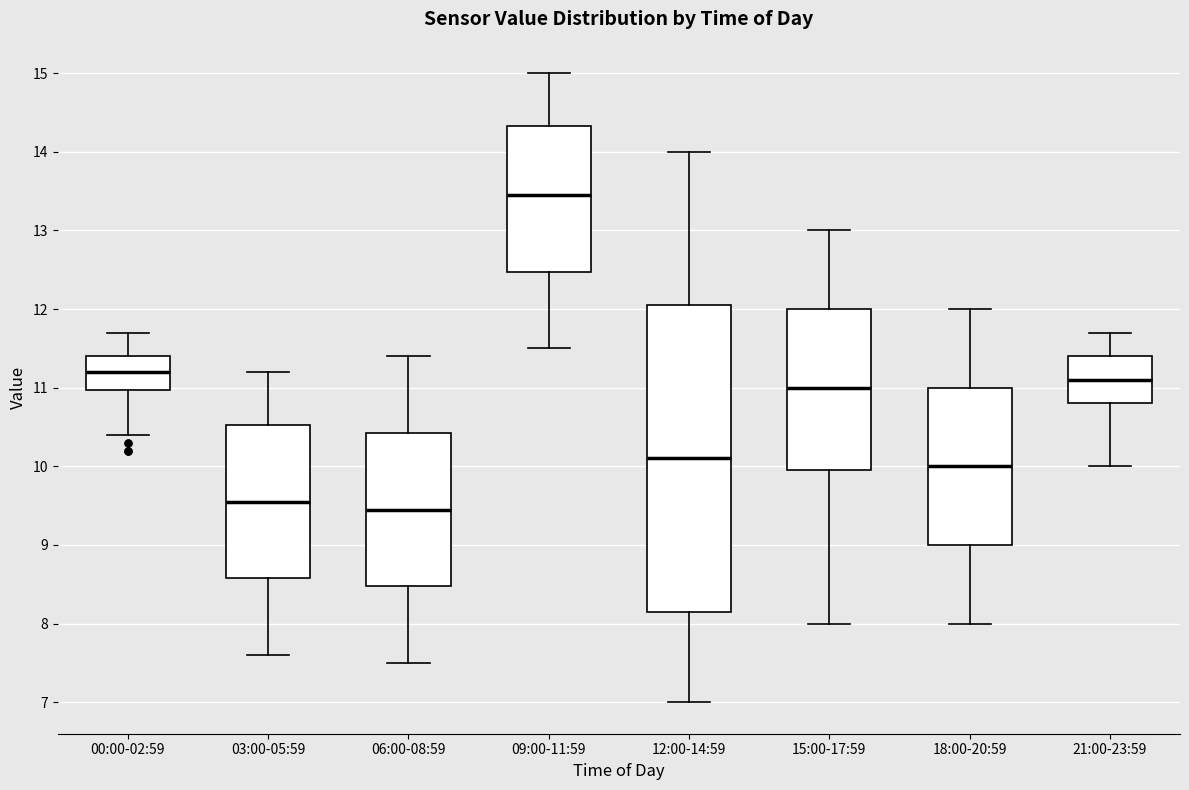

Which box's median line is the highest?

09:00-11:59